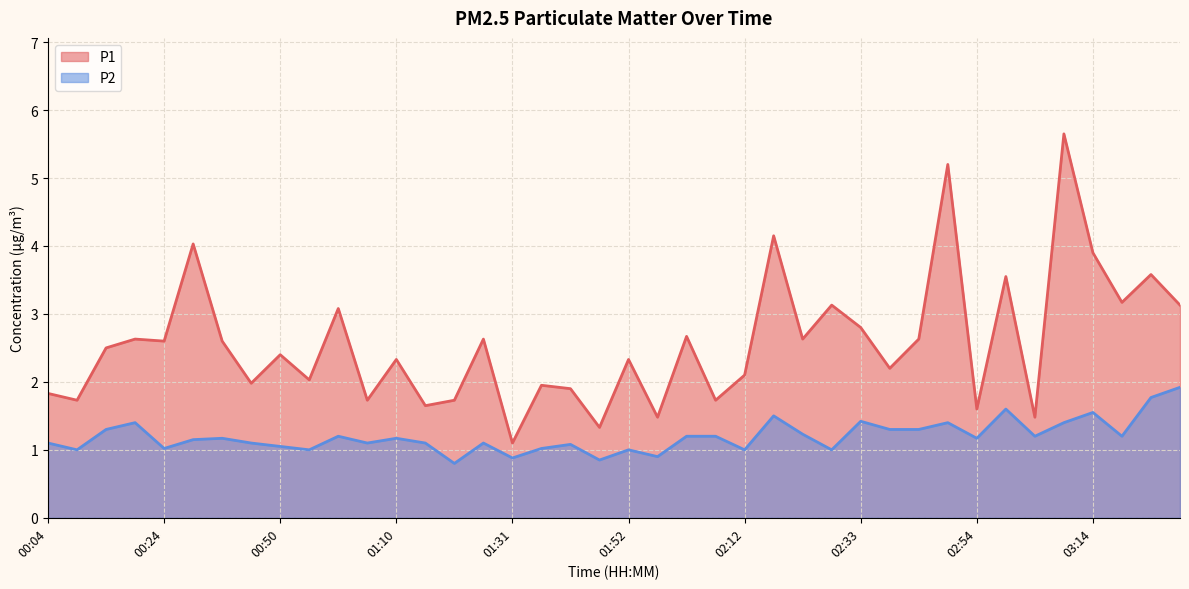

True or false: P1 and P2 intersect in this chart.

False